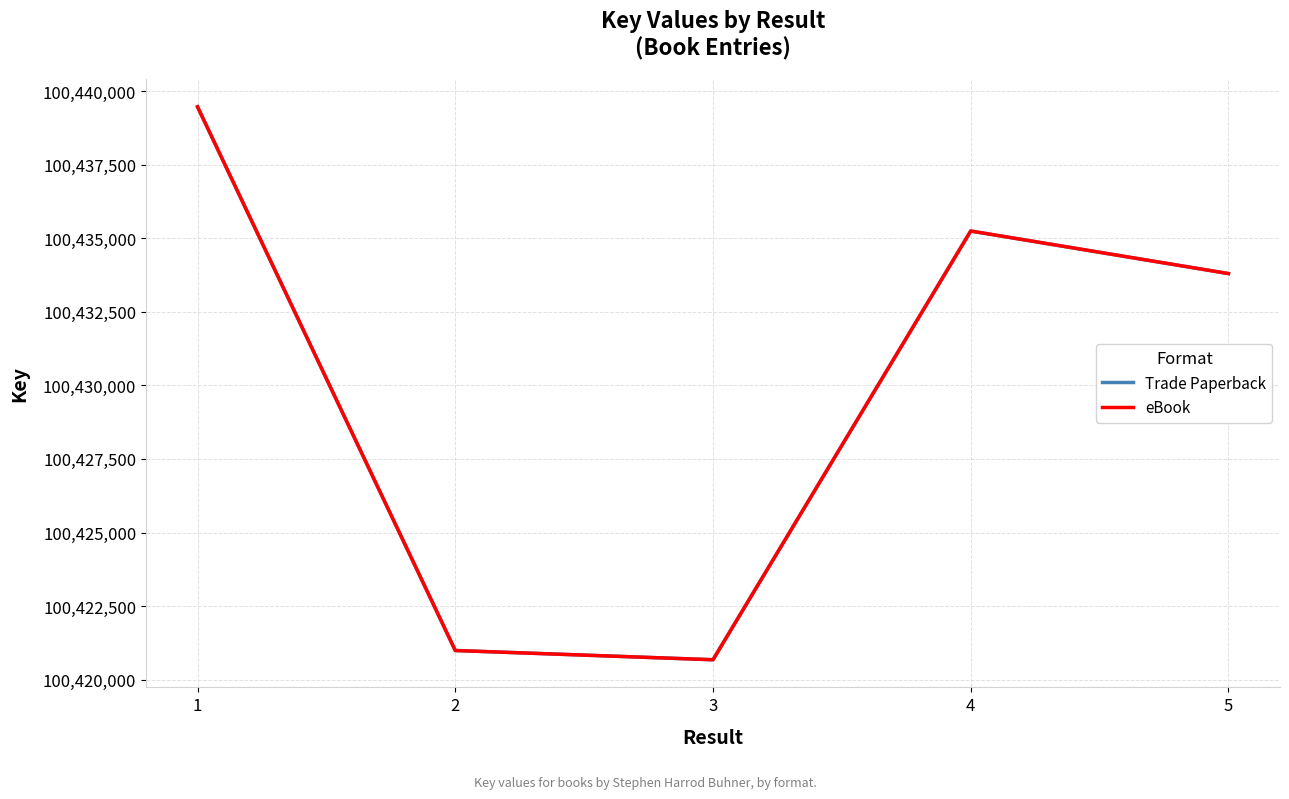

Does the chart have visible grid lines?

Yes